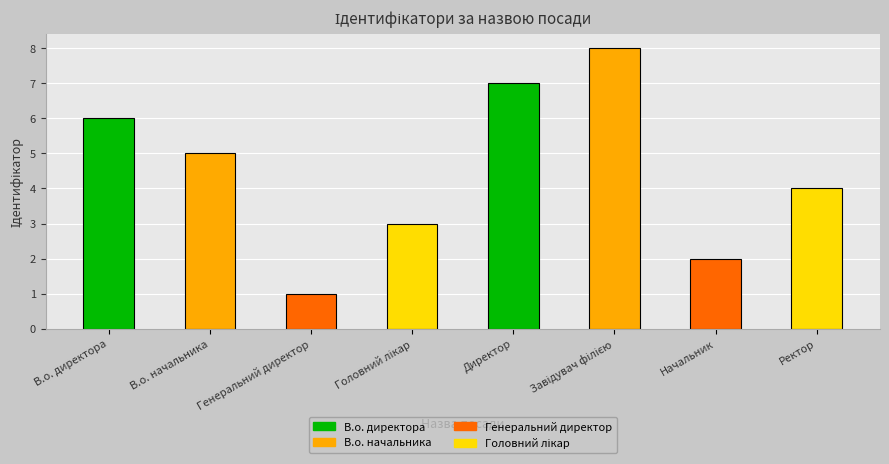

True or false: the data shows 3 at Начальник.

False